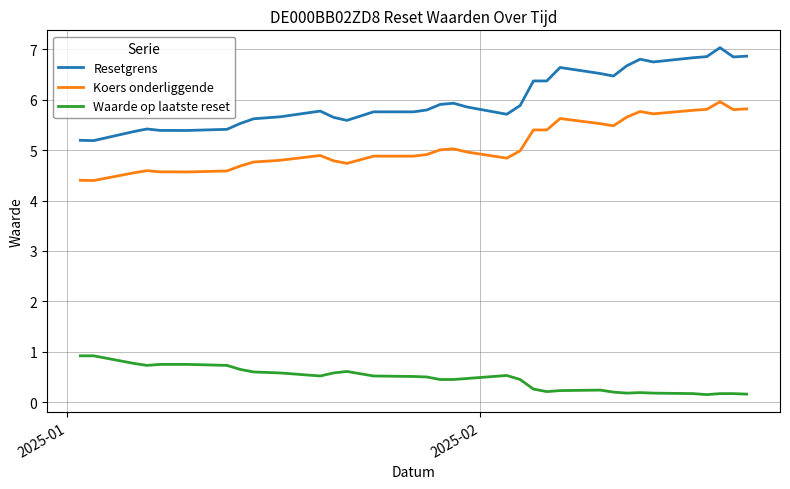

True or false: Resetgrens and Koers onderliggende intersect in this chart.

False